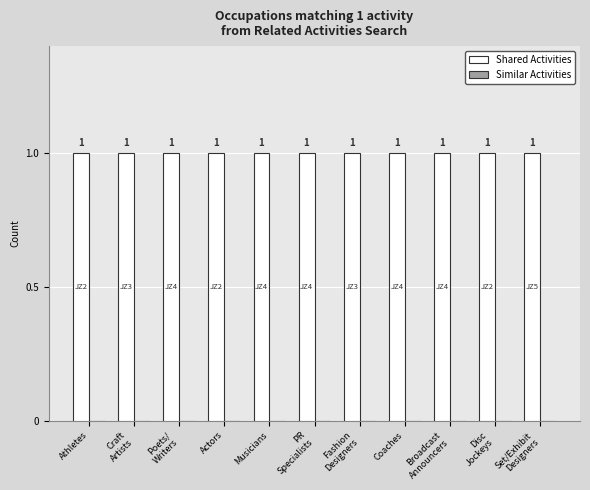

At which category is the sum across all series the highest?

Athletes